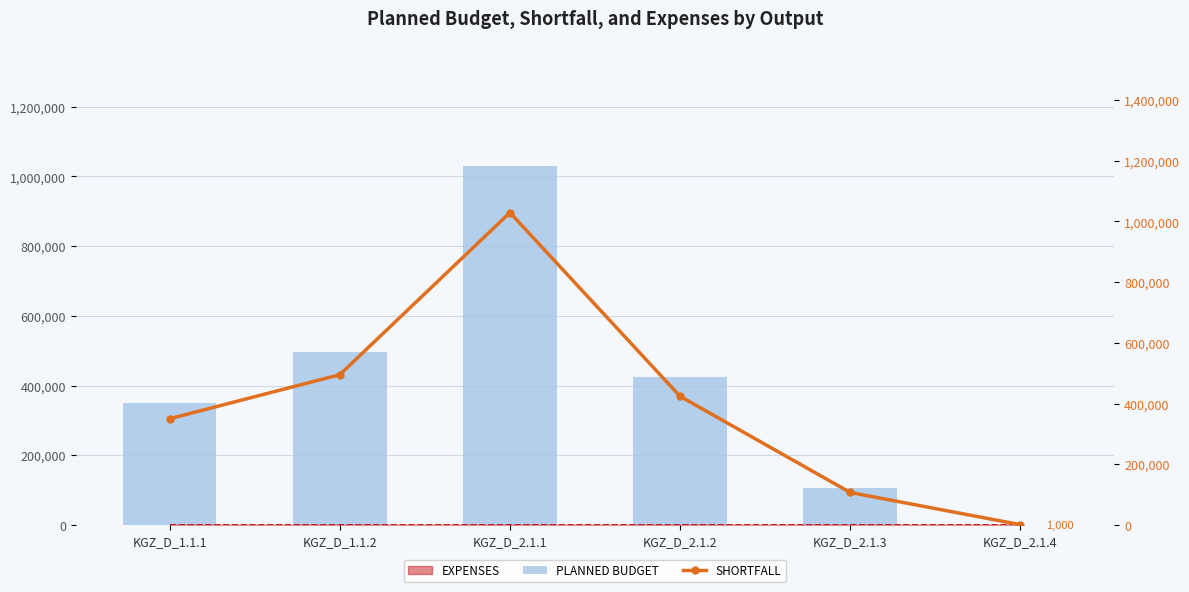

What is the value of the SHORTFALL bar at the 2nd from the left?

495000